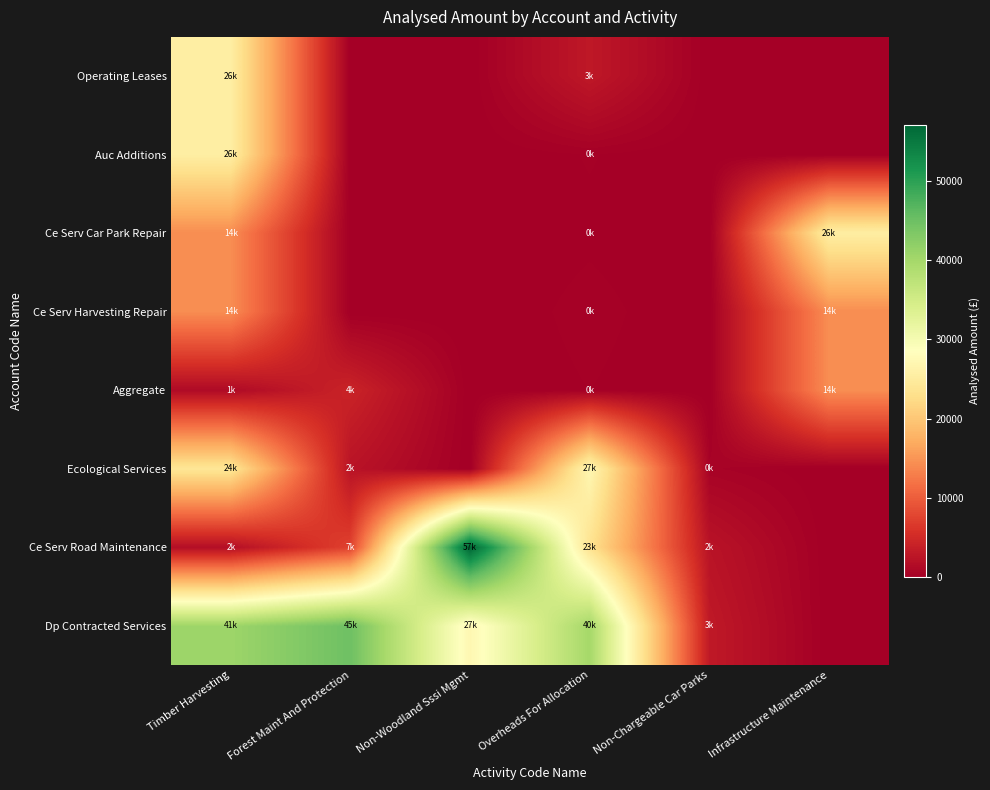

How many series are shown in this chart?

8